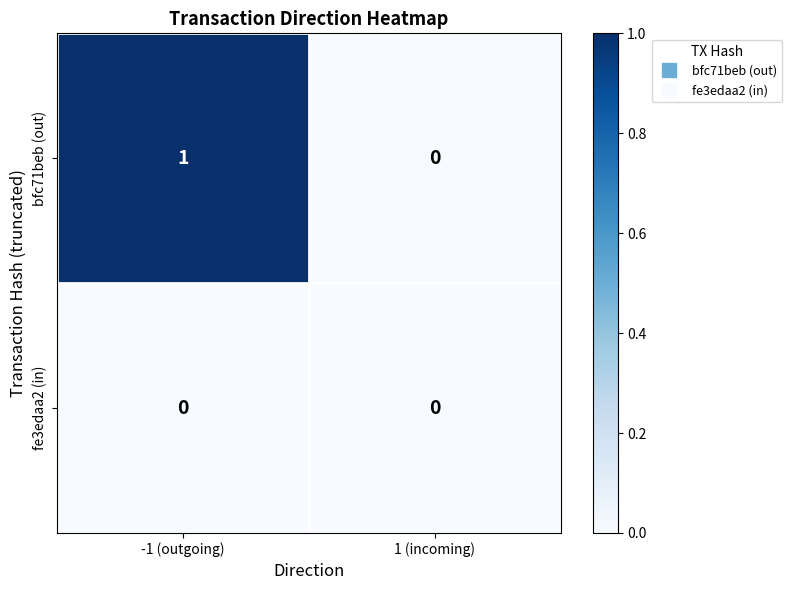

Reading left to right, transcribe all the data shown in this chart.

bfc71beb (out): 1	0
fe3edaa2 (in): 0	0